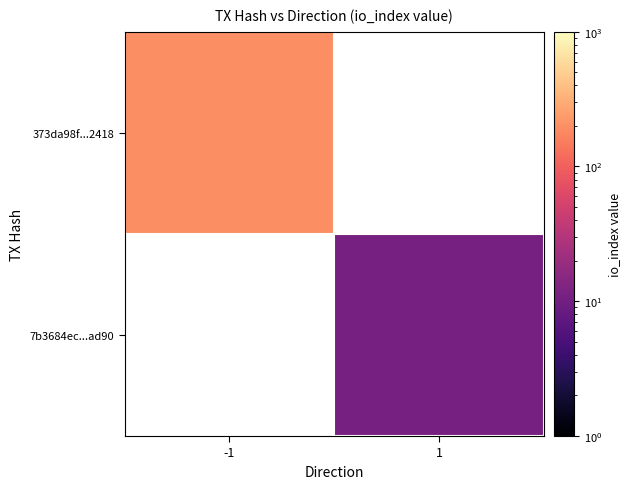

How many positive values does the 373da98f...2418 series have?

1